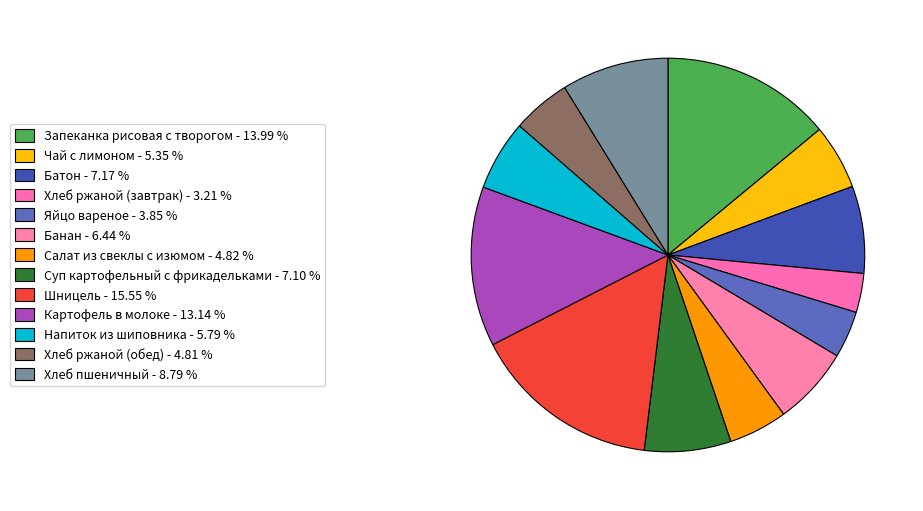

Count the number of slices in the pie.

13